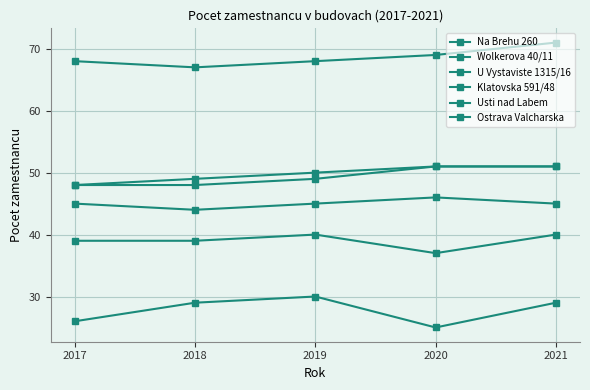

Which series has the largest total across all categories?

Wolkerova 40/11